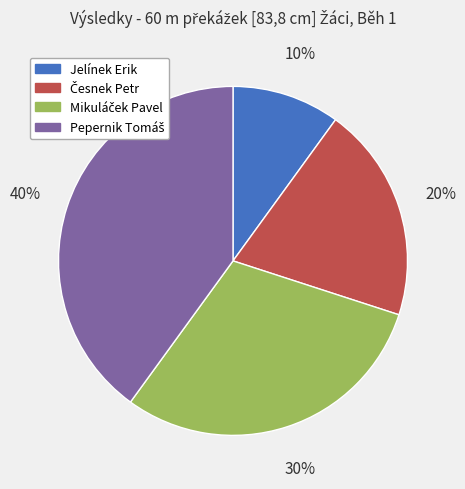

Which category has the smallest portion of the pie?

Jelínek Erik